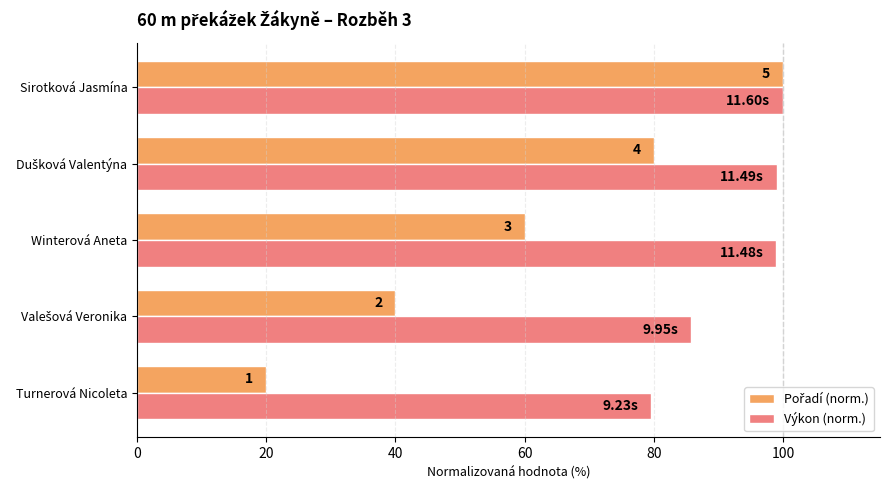

Which series has the largest range (max minus min)?

Pořadí (norm.)